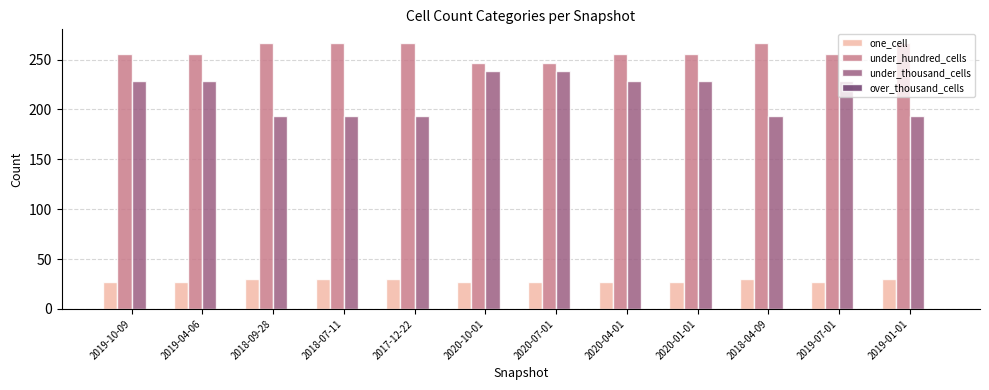

At how many categories does at least one series exceed 265?

5